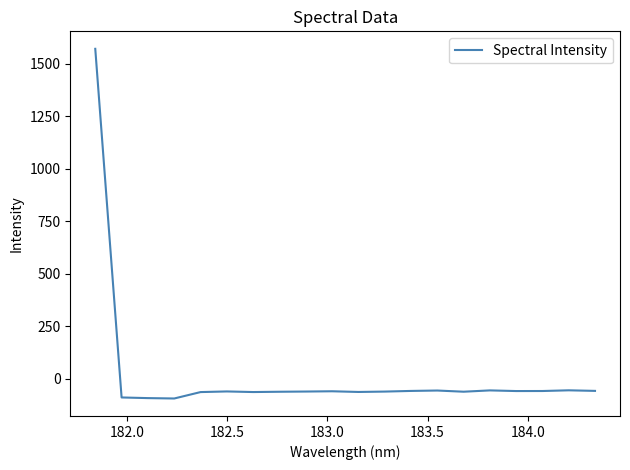

What is the difference between the maximum and minimum values?

1664.8